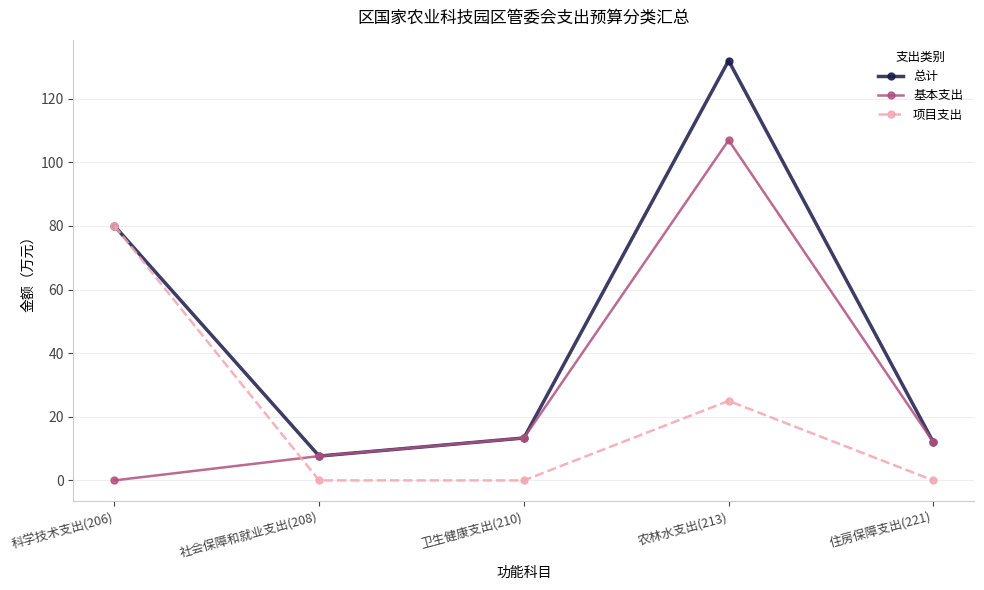

Rank the series by their maximum value, from lowest to highest.

项目支出, 基本支出, 总计